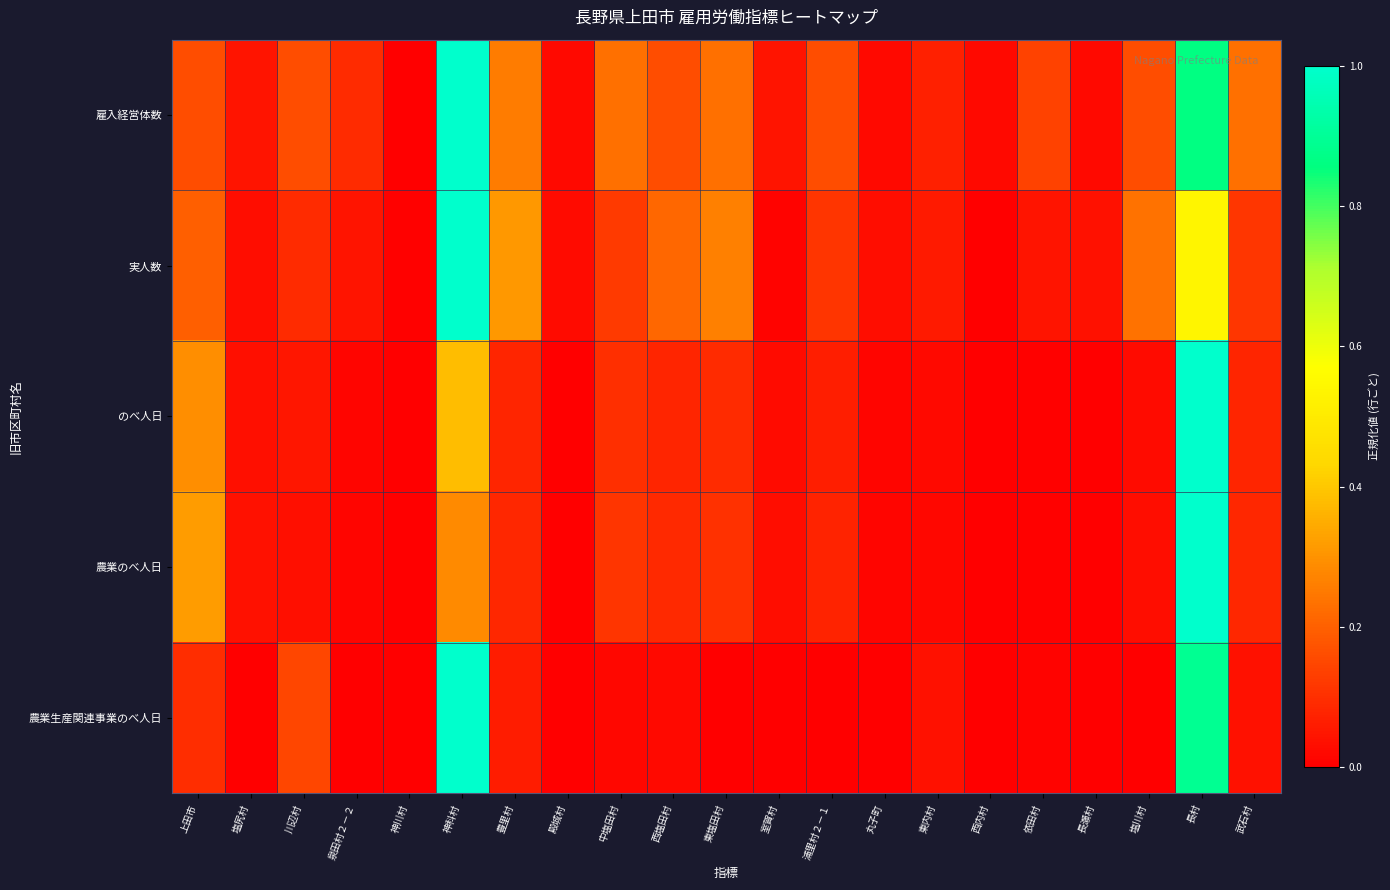

How many data points does each series have?

21